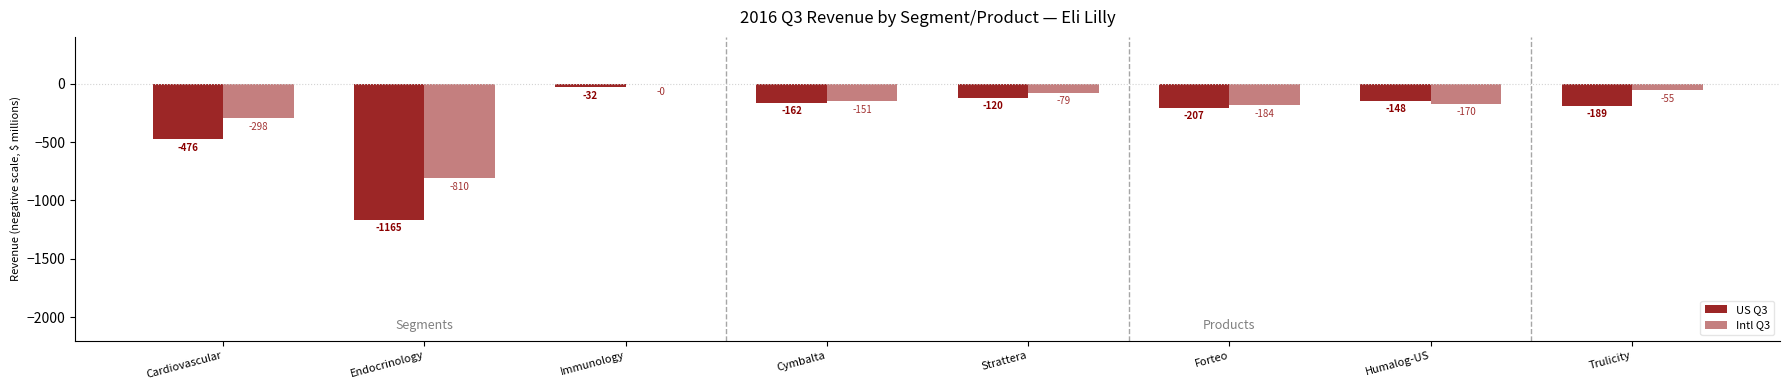

What is the difference between the US Q3 values at Cardiovascular and Endocrinology?

689.8